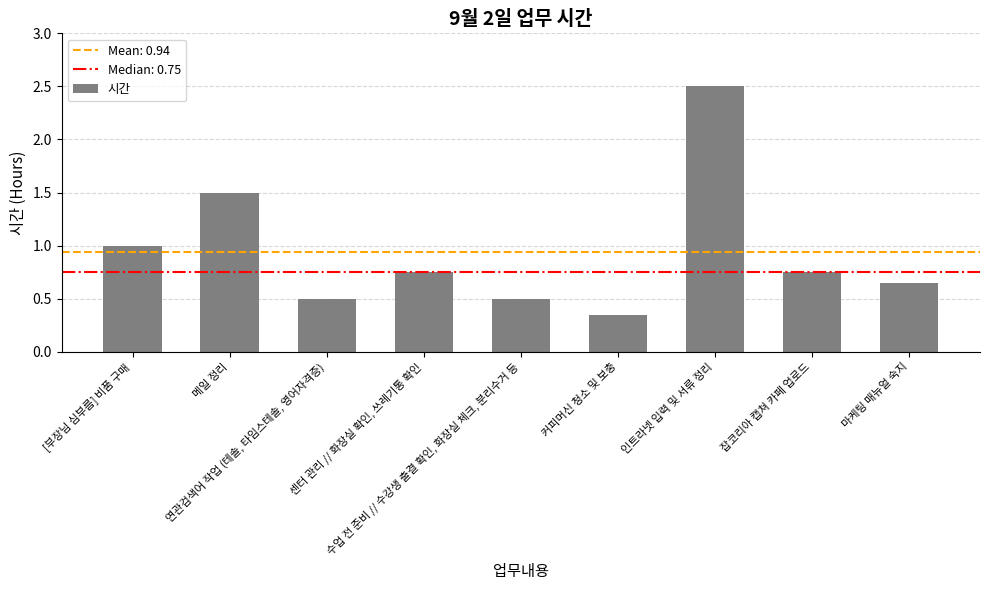

The value at 인트라넷 입력 및 서류 정리 is 2.5. True or false?

True